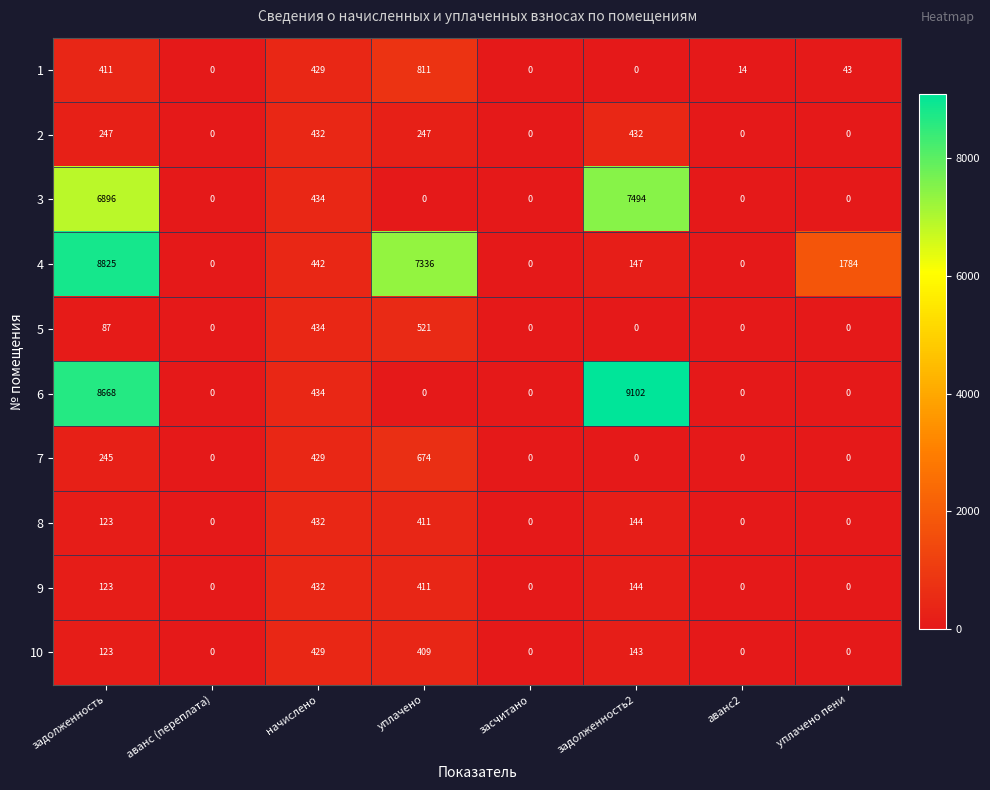

What is the difference between the highest and lowest values at задолженность?

8738